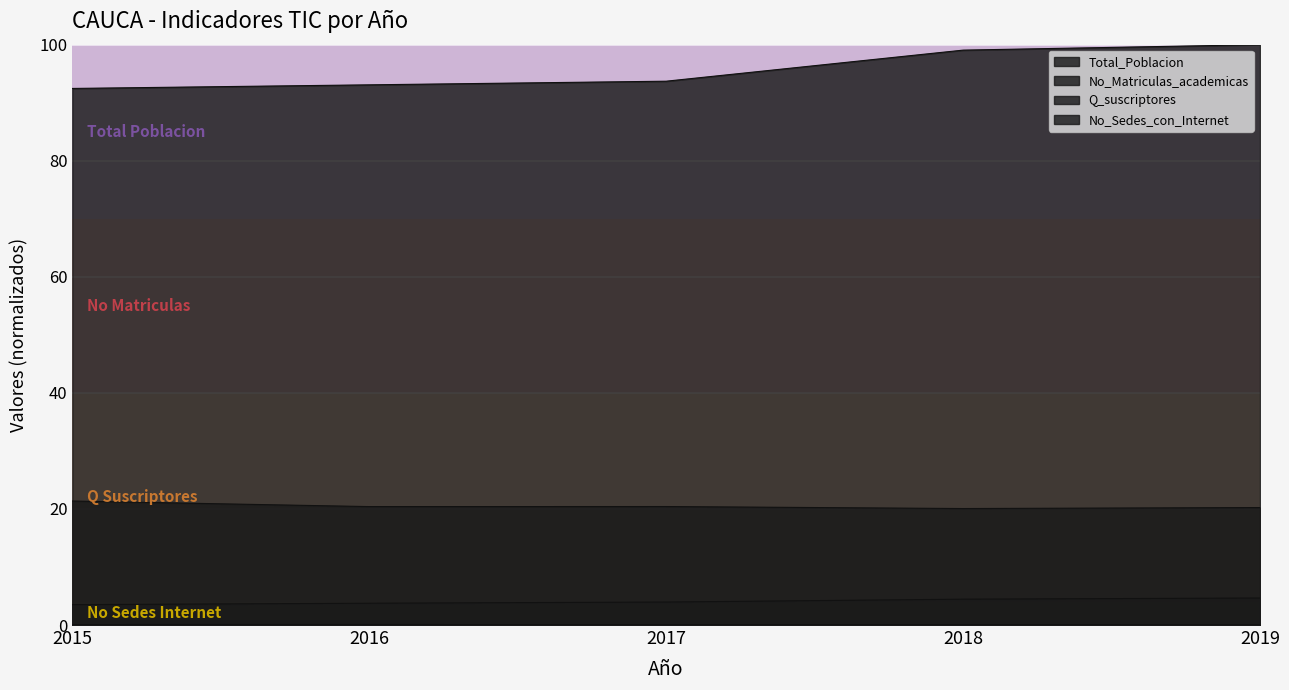

Reading left to right, extract all data points from this chart.

Q_suscriptores: 3.5	3.8	4.0	4.5	4.7
No_Matriculas_academicas: 21.4	20.4	20.4	20.1	20.2
Total_Poblacion: 92.5	93.1	93.7	99.1	100.0
No_Sedes_con_Internet: 0.1	0.1	0.1	0.1	0.1